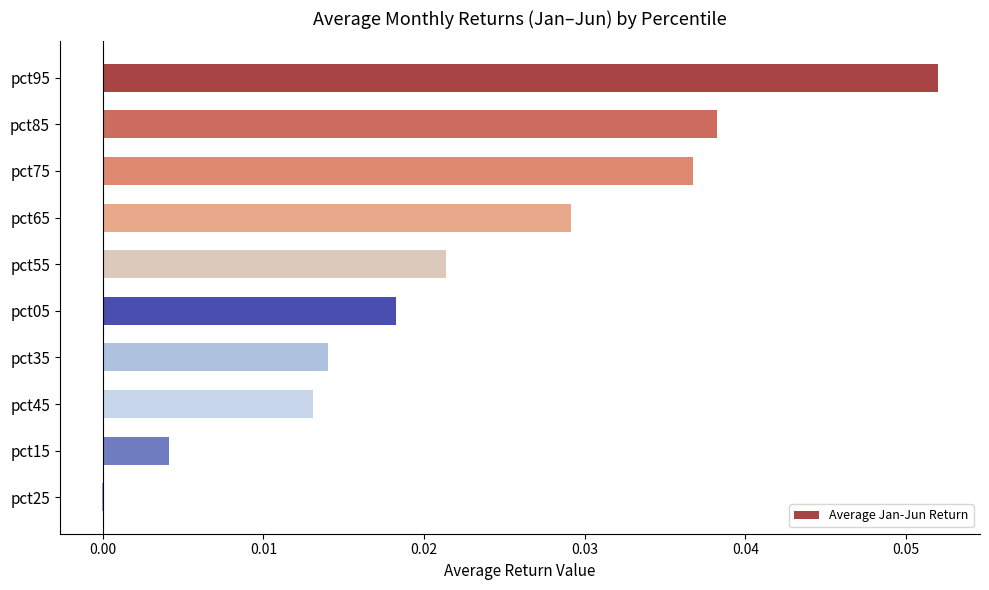

The value at pct75 is 0.1. True or false?

False